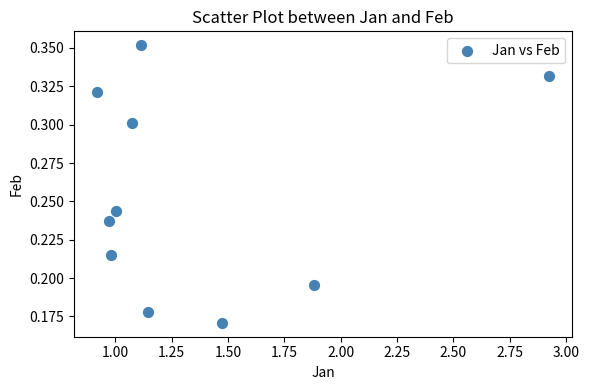

What is the range of X values (max minus min)?

2.0